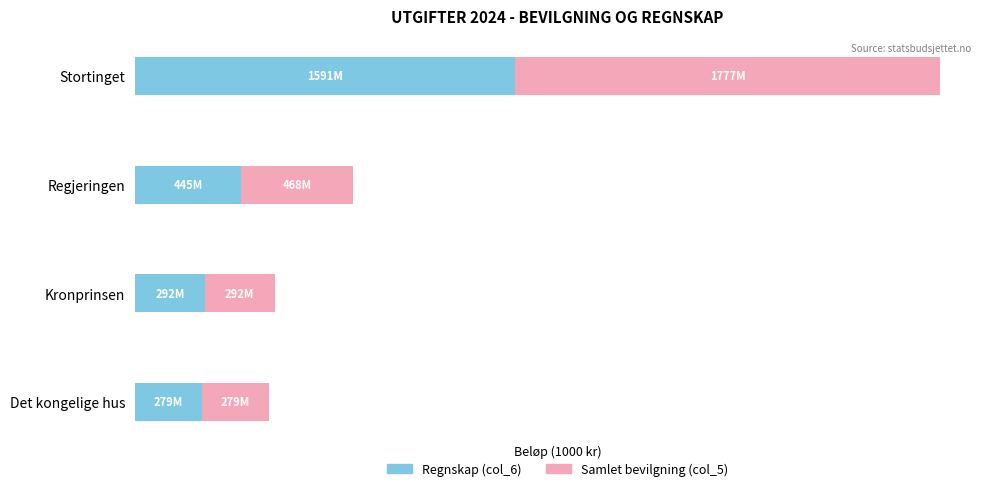

What are all the series names shown in the legend?

Regnskap (col_6), Samlet bevilgning (col_5)